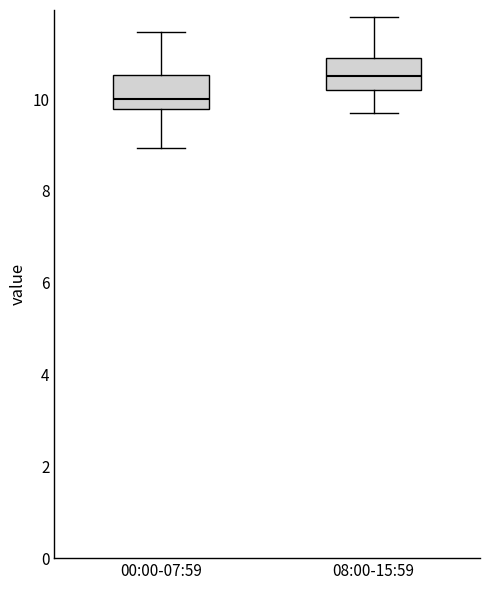

Reading left to right, read every box against the y-axis: the position of its median line, the range the box covers, and the ends of its whiskers. The values are not printed on the chart, so give them approximately, as read against the axis.

00:00-07:59: median 10.0, box 9.8 to 10.6, whiskers 9.0 to 11.4
08:00-15:59: median 10.6, box 10.2 to 11.0, whiskers 9.8 to 11.8